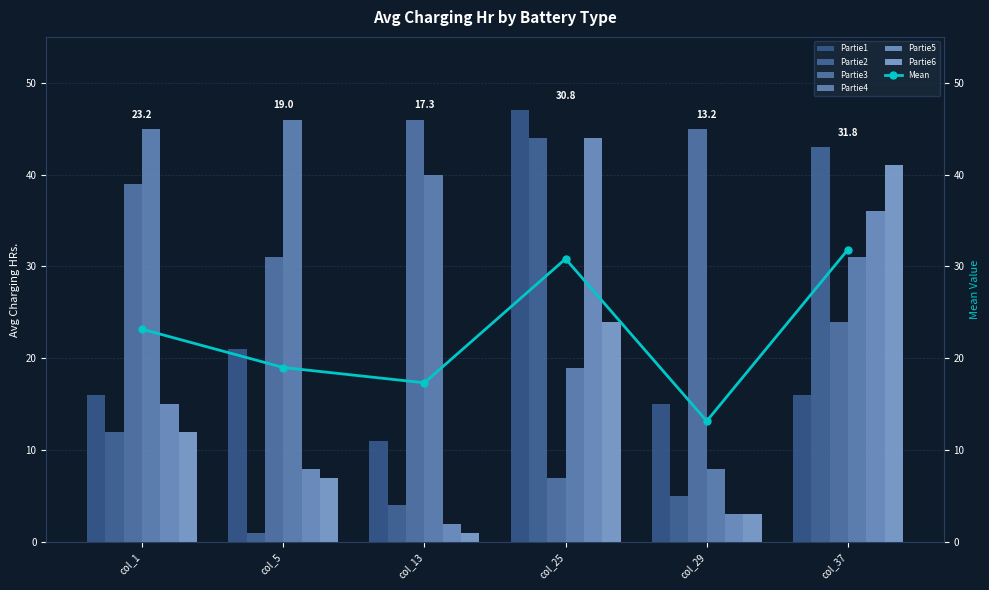

How many bars are there in each group?

6